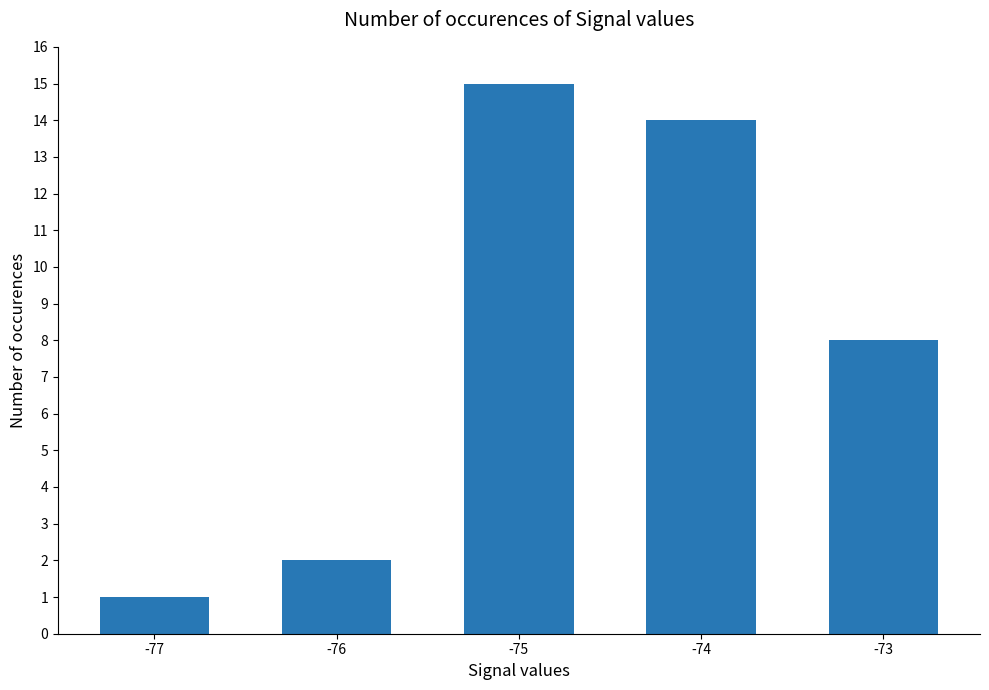

Rank the categories by value from lowest to highest.

-77, -76, -73, -74, -75